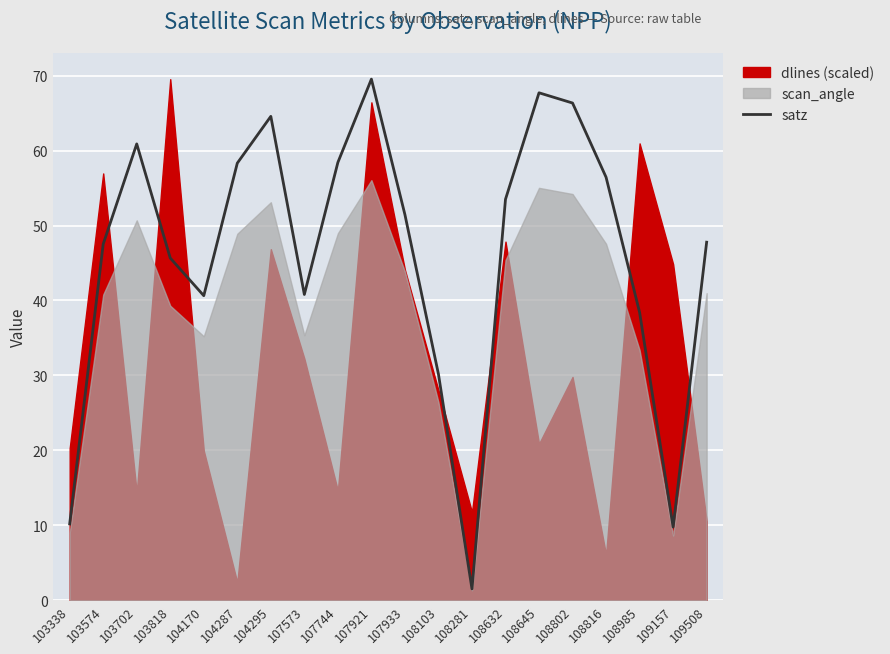

Which category has the highest value in the satz series?

107921